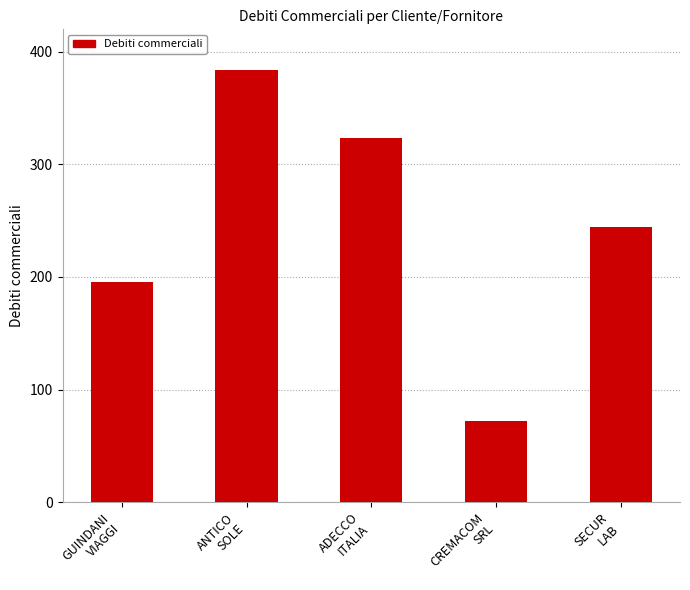

Rank the categories by value from highest to lowest.

ANTICO
SOLE, ADECCO
ITALIA, SECUR
LAB, GUINDANI
VIAGGI, CREMACOM
SRL